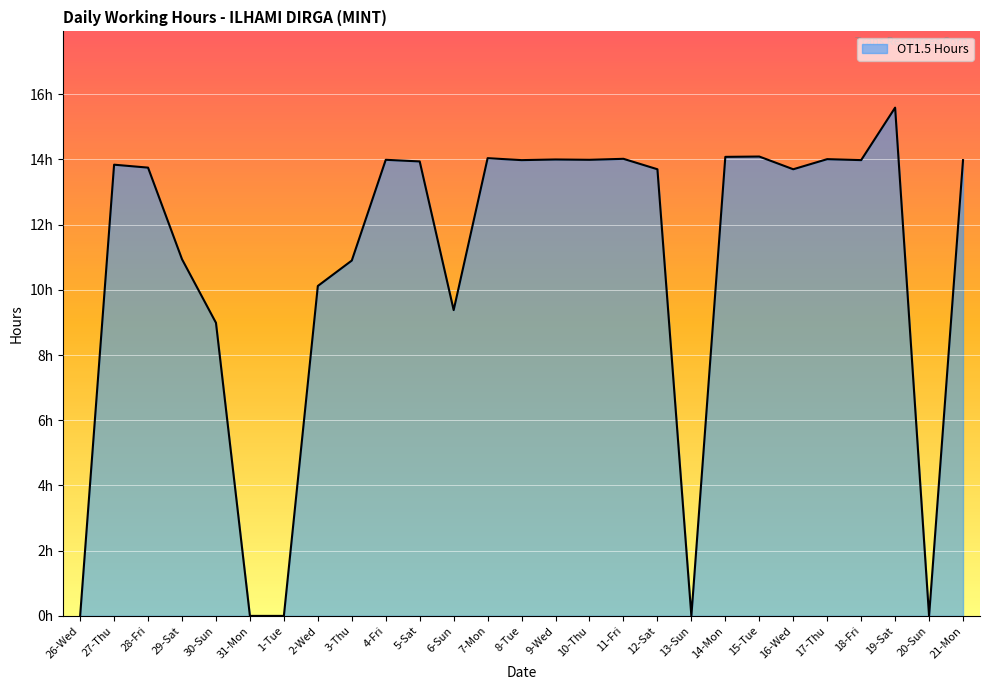

Is this an area chart (filled region under the line)?

Yes